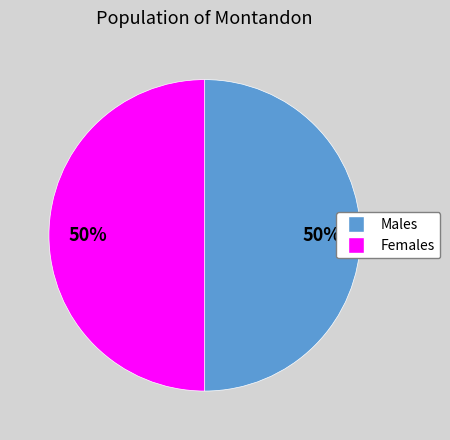

To the nearest percent, what is the average slice percentage?

50%